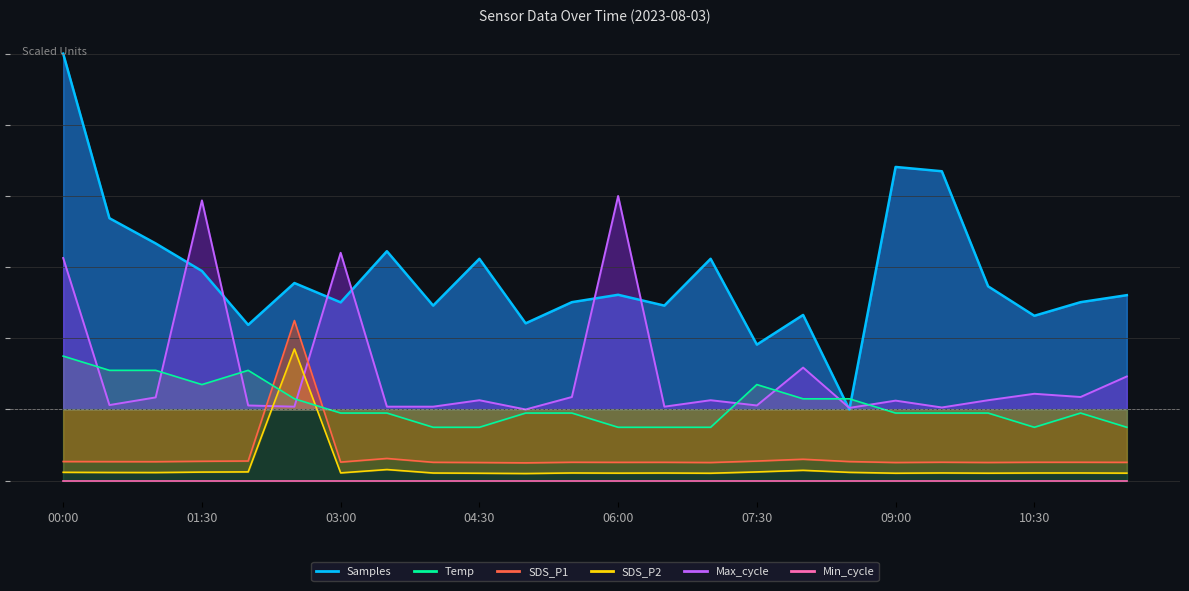

Rank the categories by Max_cycle value from highest to lowest.

06:00, 01:30, 03:00, 00:00, 08:00, 11:30, 10:30, 05:30, 11:00, 01:00, 04:30, 07:00, 10:00, 09:00, 00:30, 02:00, 07:30, 02:30, 03:30, 04:00, 06:30, 09:30, 08:30, 05:00